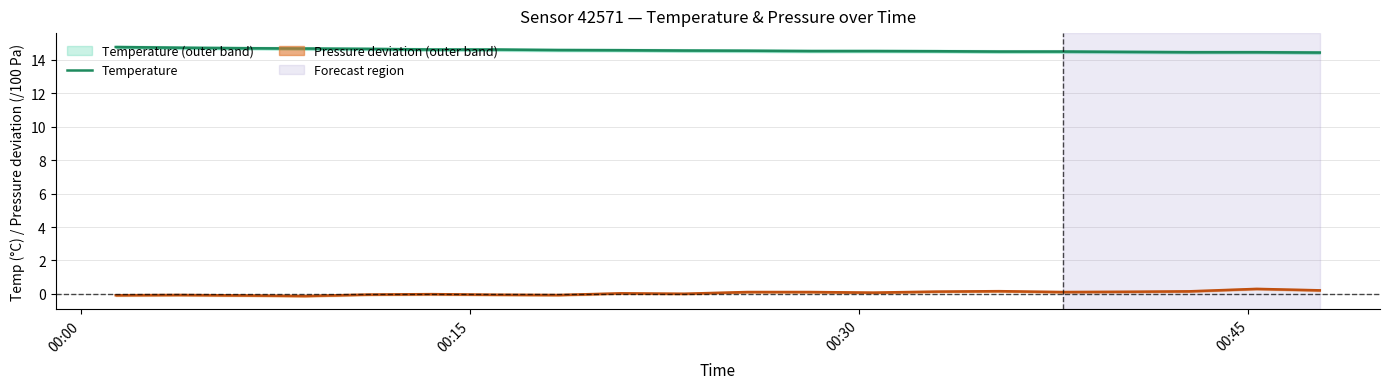

Which series has the largest total across all categories?

Temperature